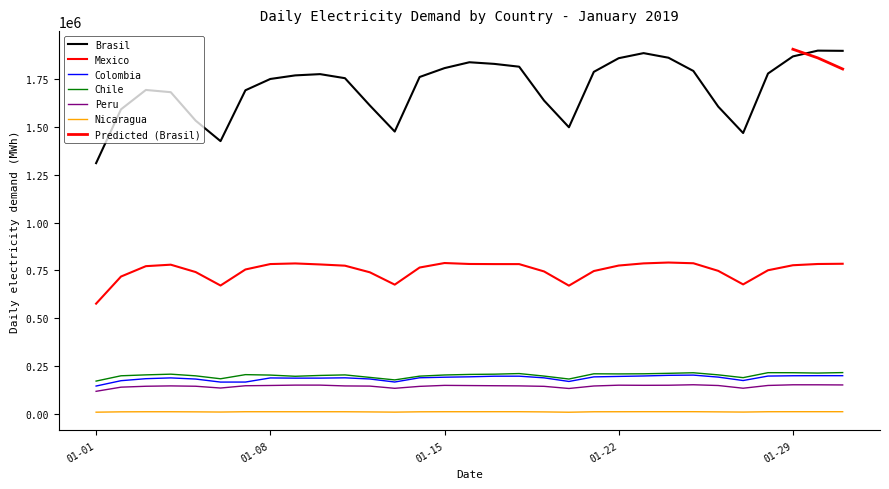

Where is the first local maximum for Mexico?

2019-01-04